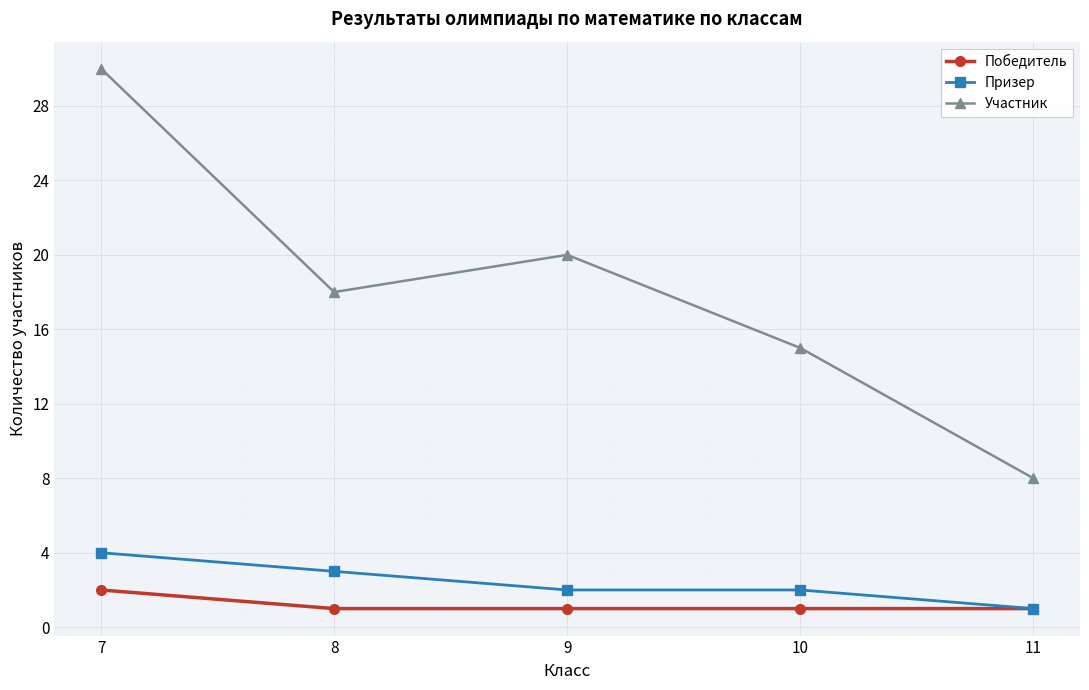

How many data points does each series have?

5